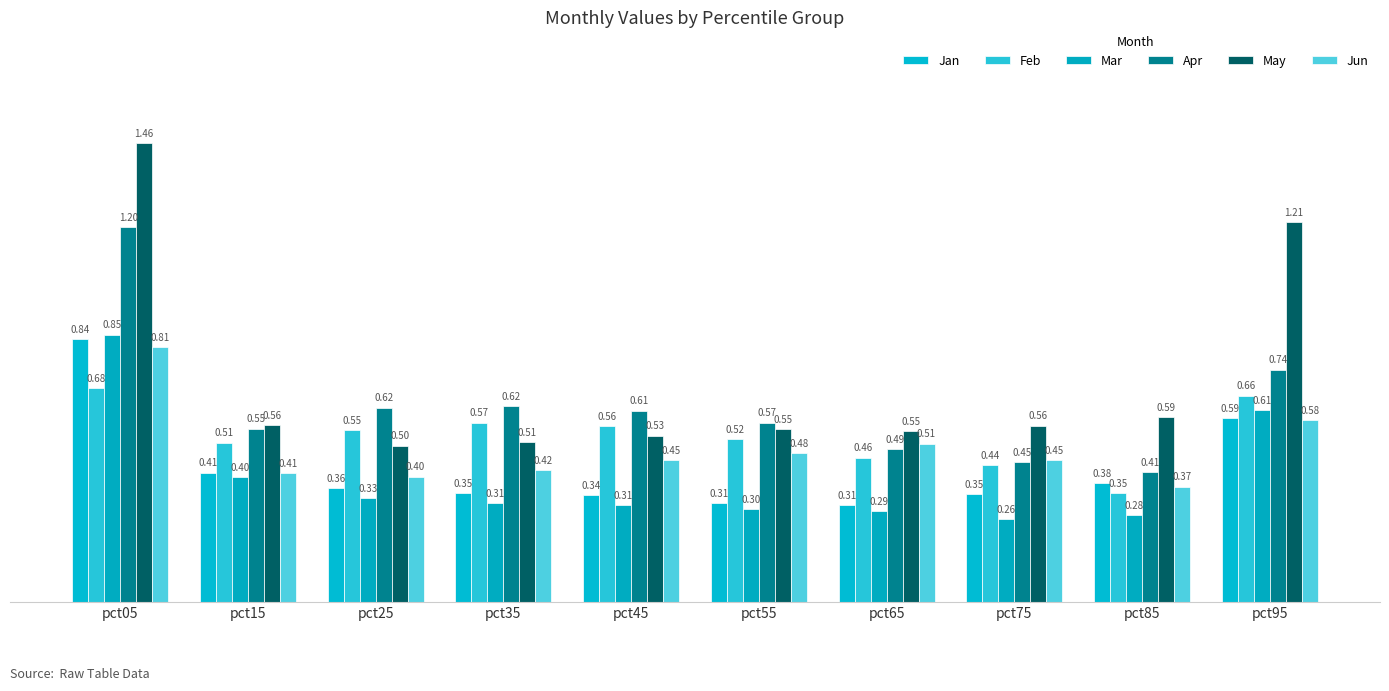

How many groups of bars are there?

10